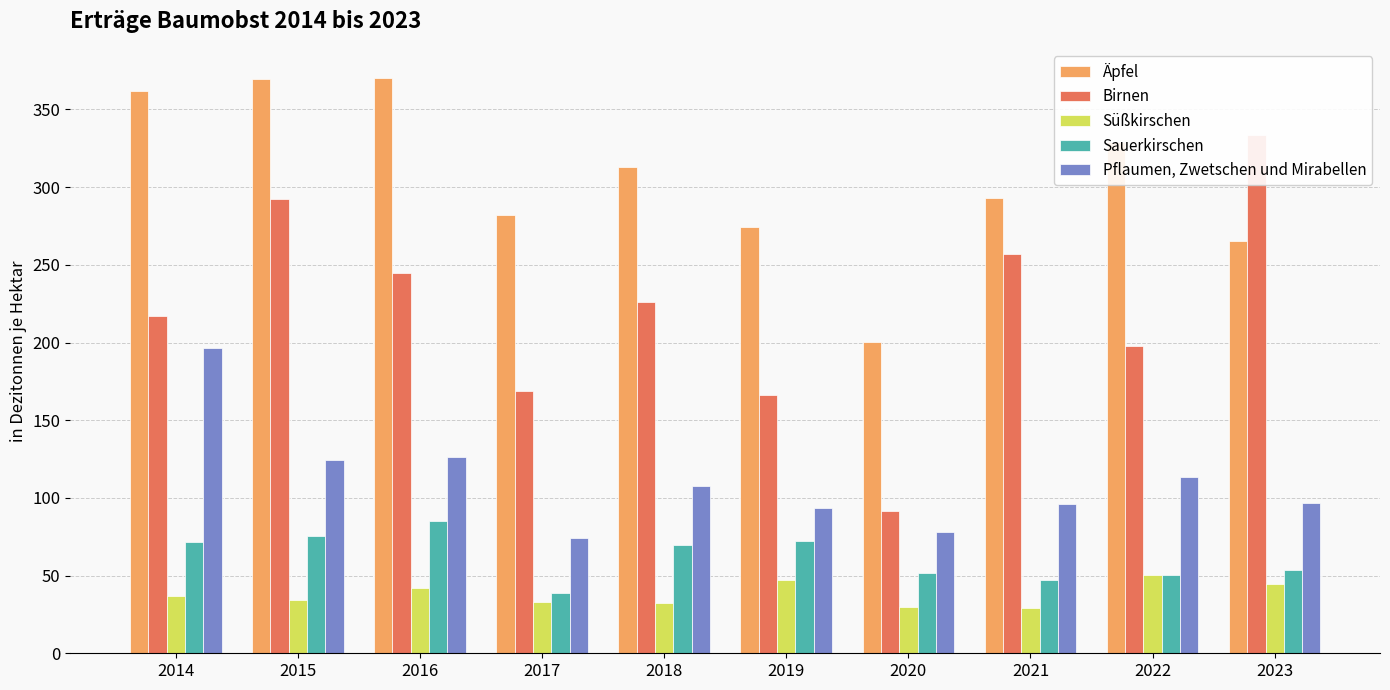

At how many categories does at least one series exceed 36?

10